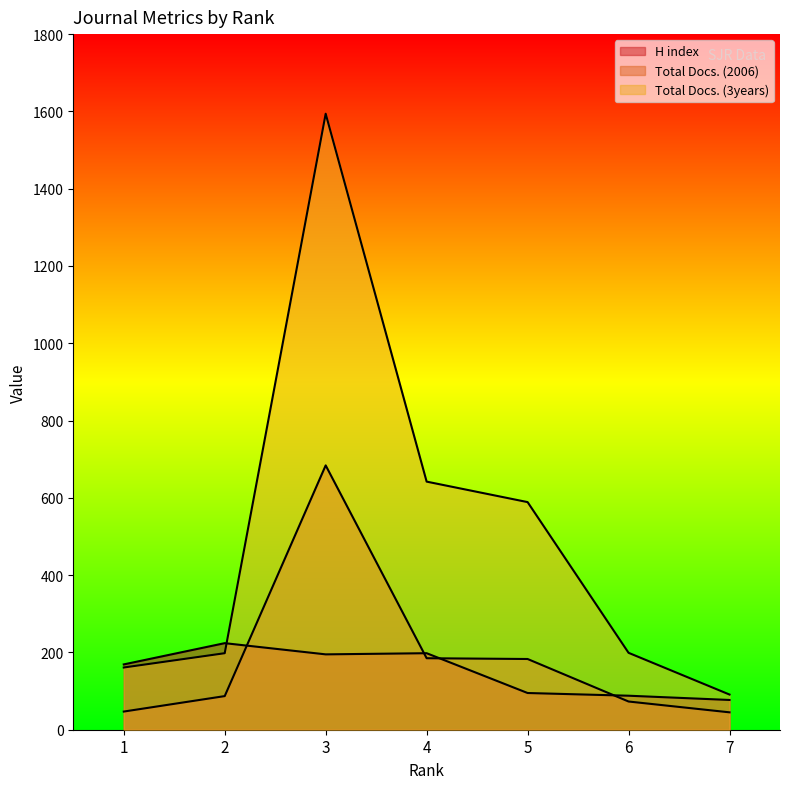

What is the smallest value displayed?

45